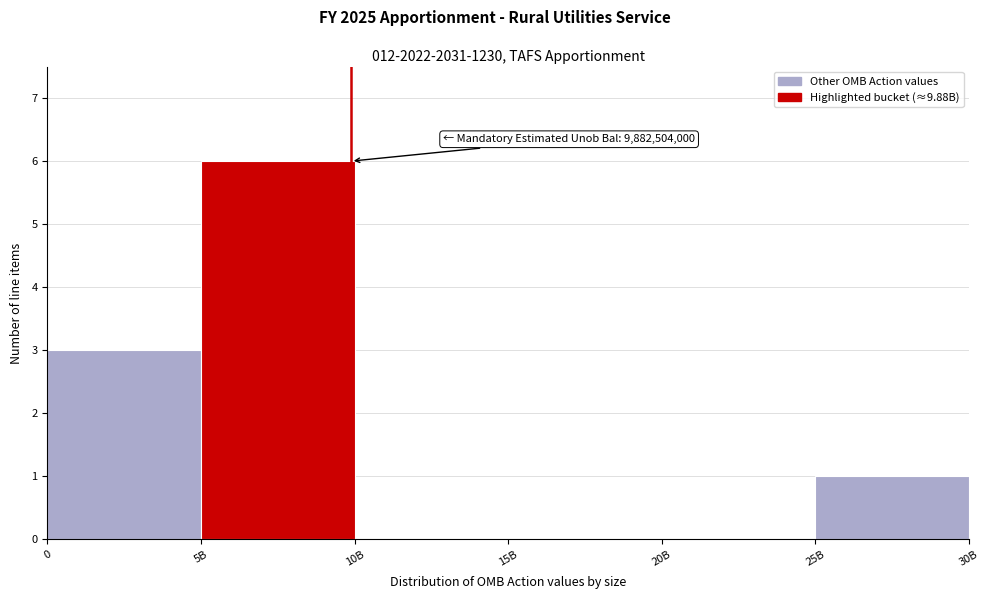

Reading left to right, what are all the values shown in this chart?

0=3	5B=6	10B=0	15B=0	20B=0	25B=1